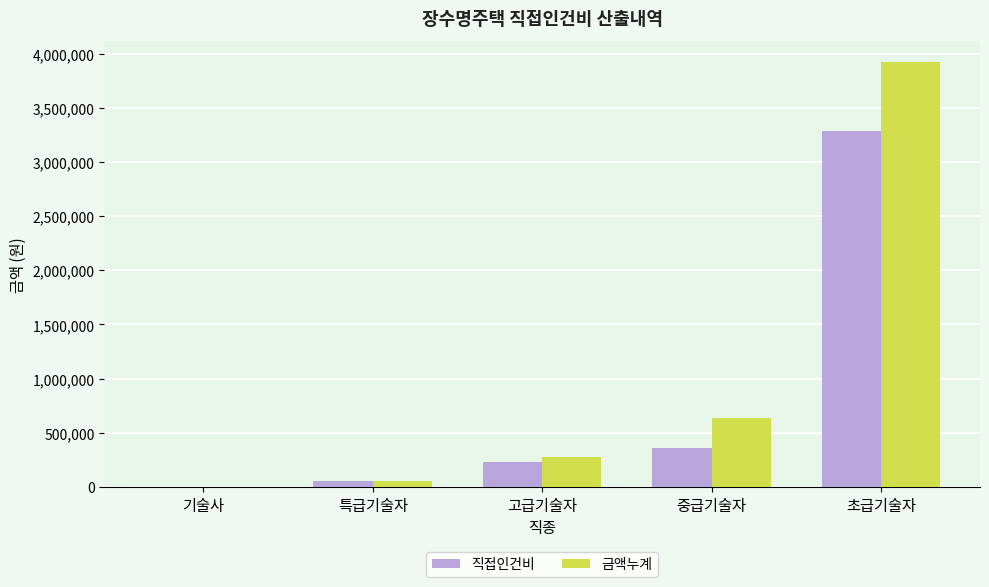

The value of 직접인건비 at 기술사 is 0.0. True or false?

True